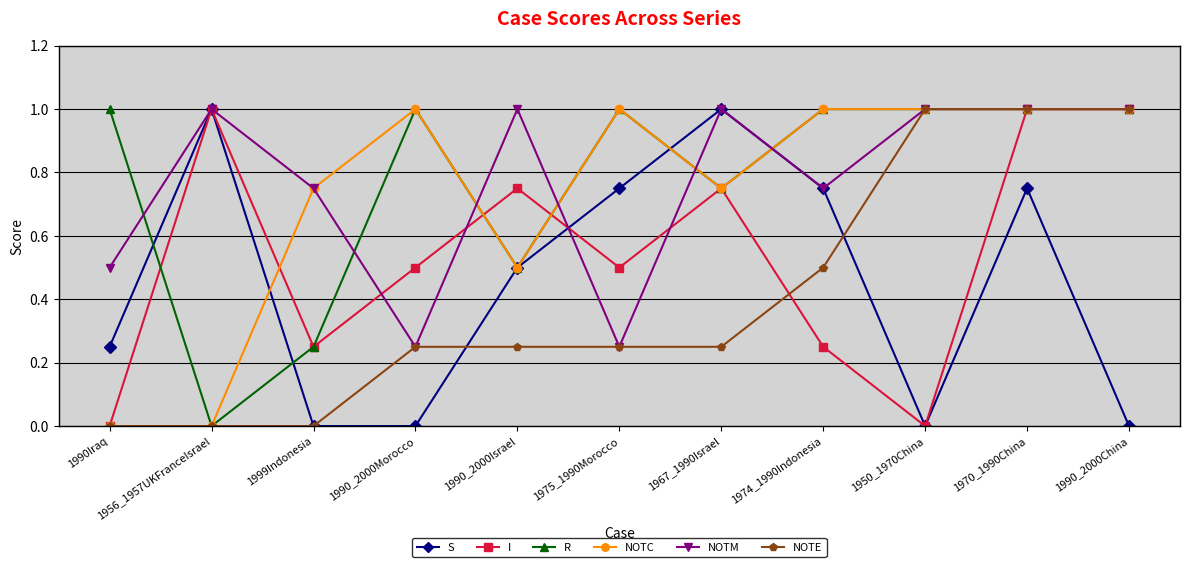

True or false: I has a value of 0.7 at 1990Iraq.

False